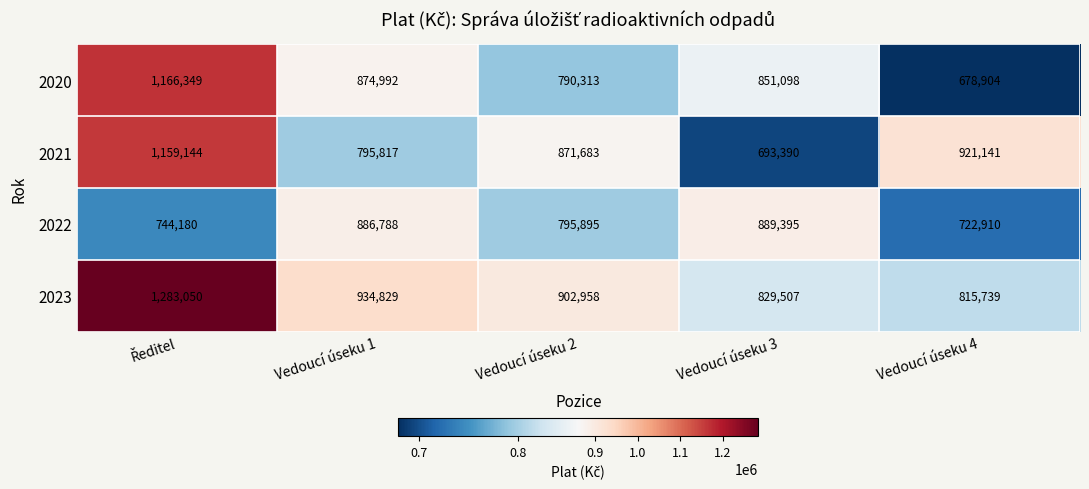

Is it true that 2023 equals 1521697 at Vedoucí úseku 1?

False